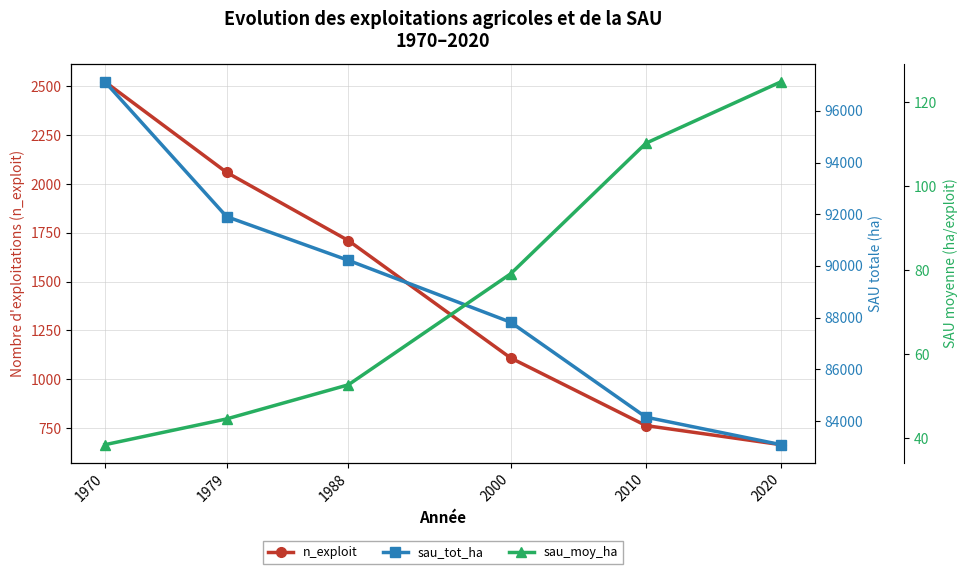

What is the greatest value displayed?

97128.0